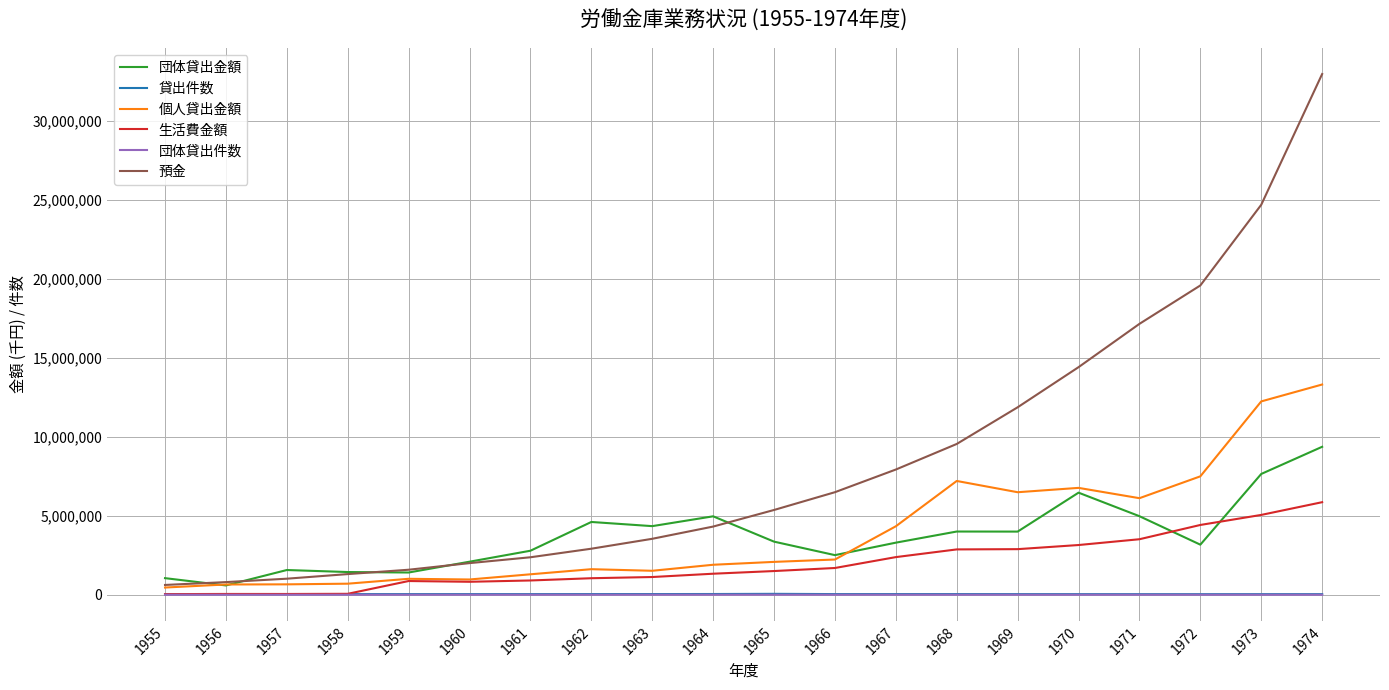

The value of 団体貸出金額 at 1962 is 7412103. True or false?

False